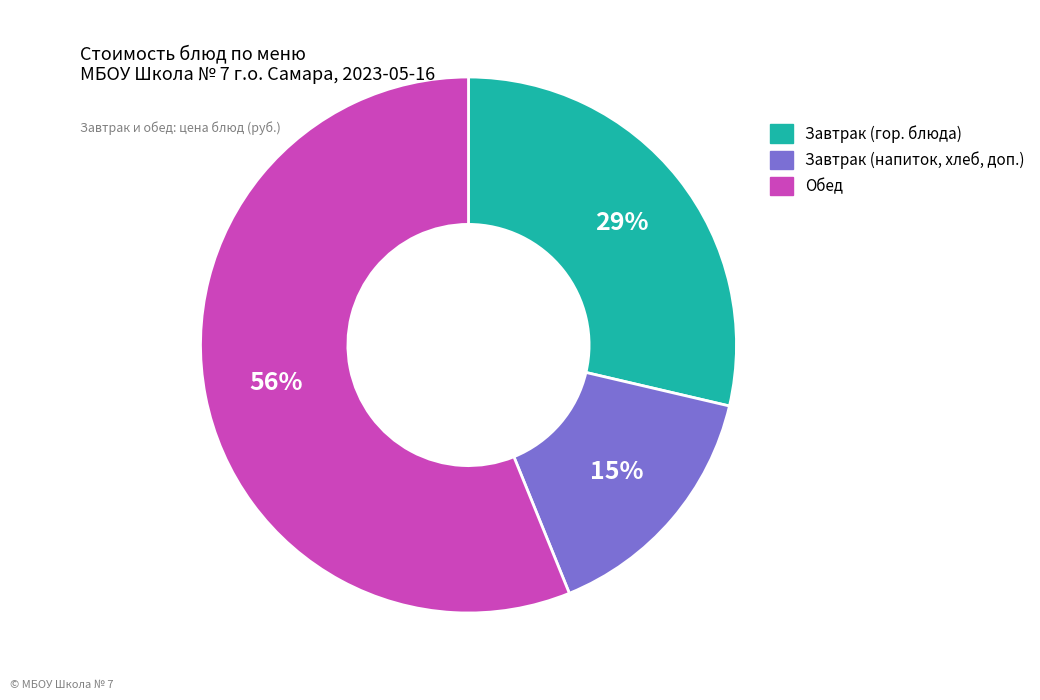

Does any single category account for the majority?

Yes